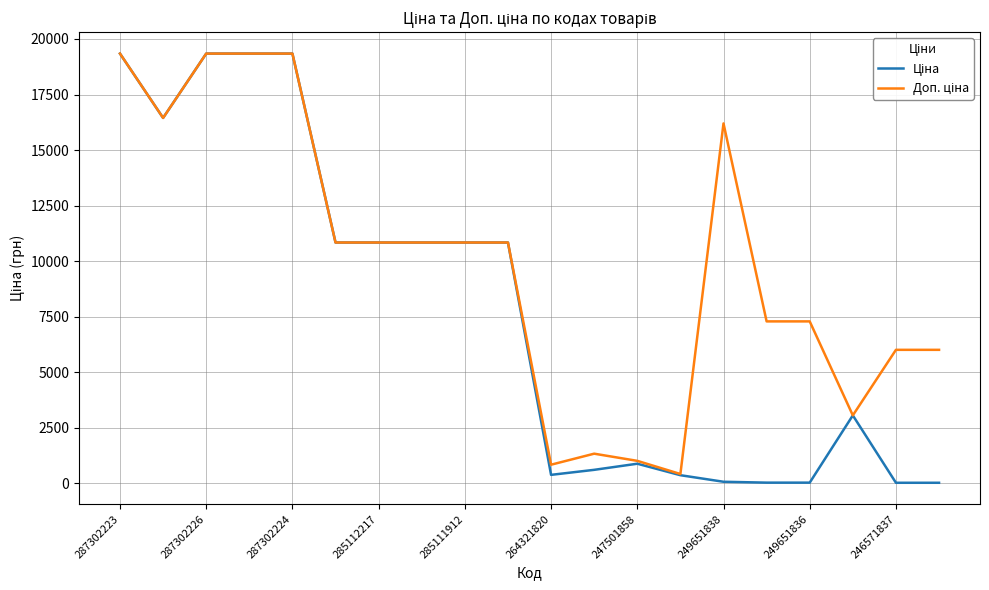

What is the greatest value displayed?

19343.1